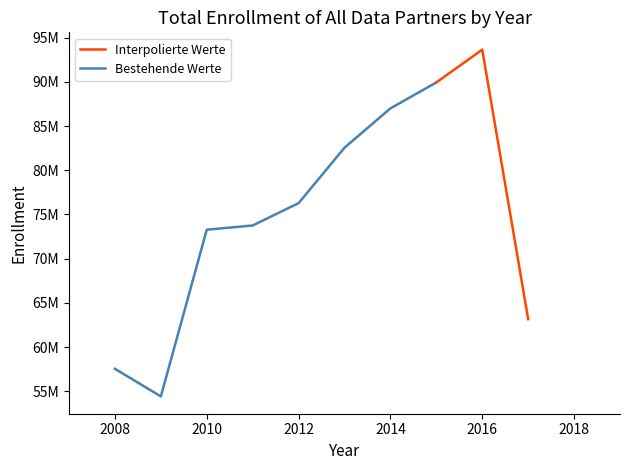

Is this an area chart (filled region under the line)?

No